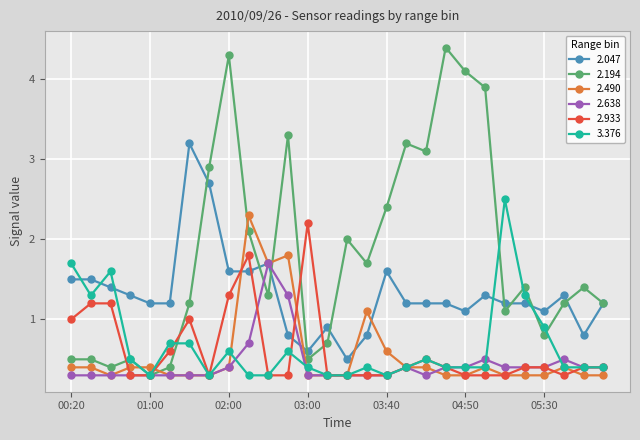

True or false: 2.194 and 2.933 intersect in this chart.

True